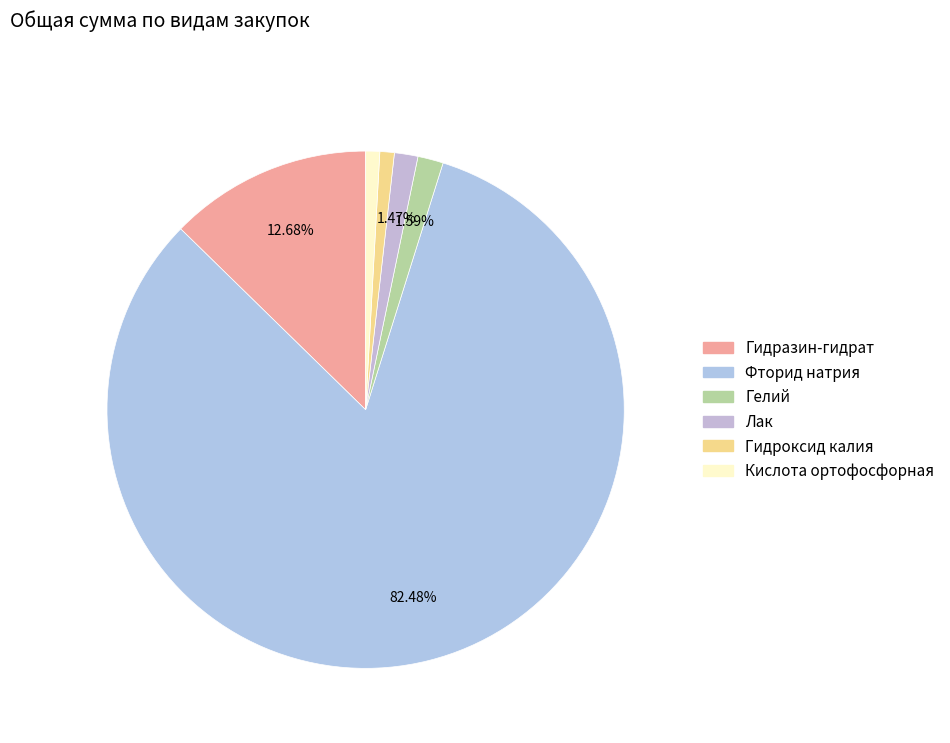

What percentage is the Гелий slice, to the nearest percent?

2%